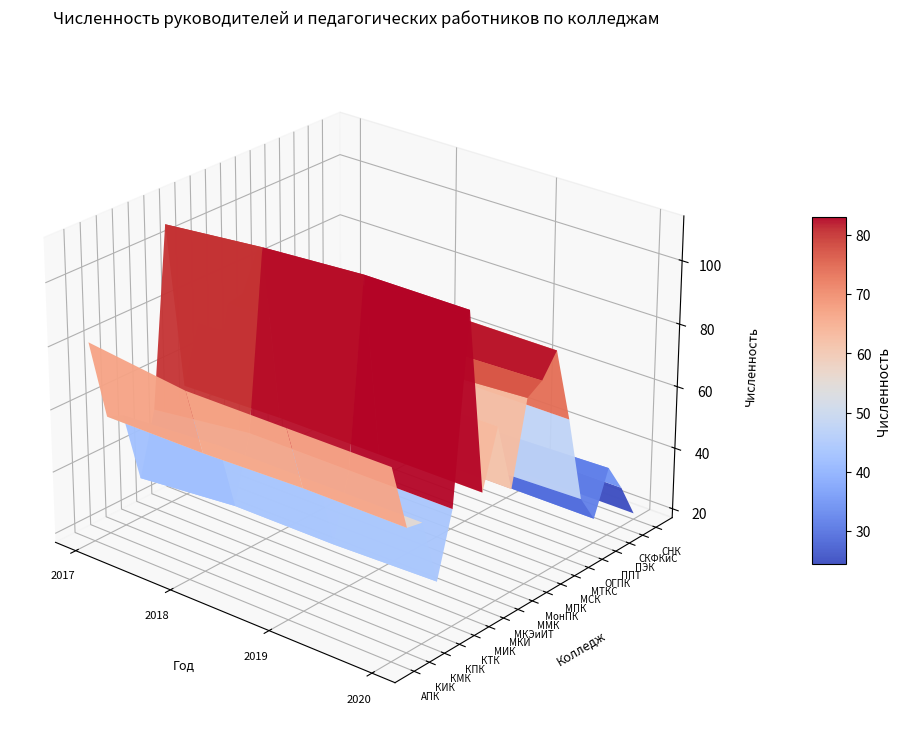

At how many categories does at least one series exceed 82?

4